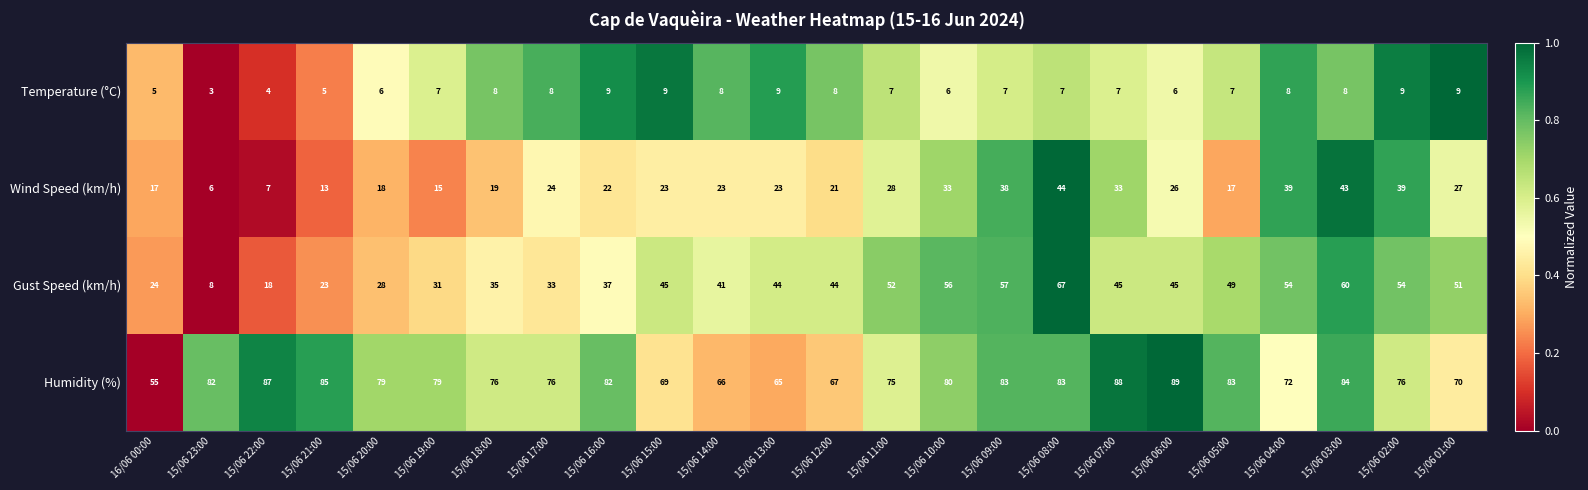

What is the maximum value for Gust Speed (km/h)?

67